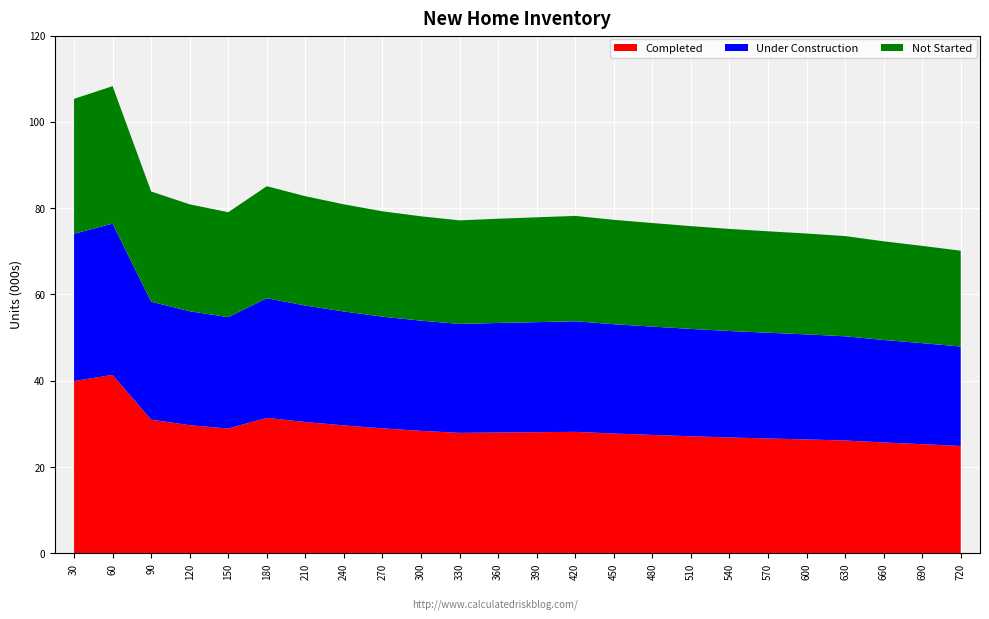

Reading right to left, extract all data points from this chart.

Completed: 720=24.9	690=25.3	660=25.7	630=26.1	600=26.4	570=26.6	540=26.9	510=27.1	480=27.4	450=27.8	420=28.1	390=28.1	360=28.0	330=27.9	300=28.4	270=29.0	240=29.6	210=30.4	180=31.4	150=28.9	120=29.7	90=31.0	60=41.4	30=39.9
Under Construction: 720=23.1	690=23.4	660=23.8	630=24.2	600=24.4	570=24.5	540=24.7	510=24.9	480=25.1	450=25.3	420=25.6	390=25.5	360=25.4	330=25.3	300=25.5	270=25.9	240=26.4	210=27.0	180=27.7	150=25.8	120=26.4	90=27.3	60=35.1	30=34.2
Not Started: 720=22.2	690=22.6	660=22.9	630=23.2	600=23.4	570=23.5	540=23.7	510=23.8	480=24.0	450=24.2	420=24.4	390=24.3	360=24.2	330=24.0	300=24.2	270=24.4	240=24.8	210=25.3	180=26.0	150=24.3	120=24.8	90=25.6	60=31.9	30=31.2